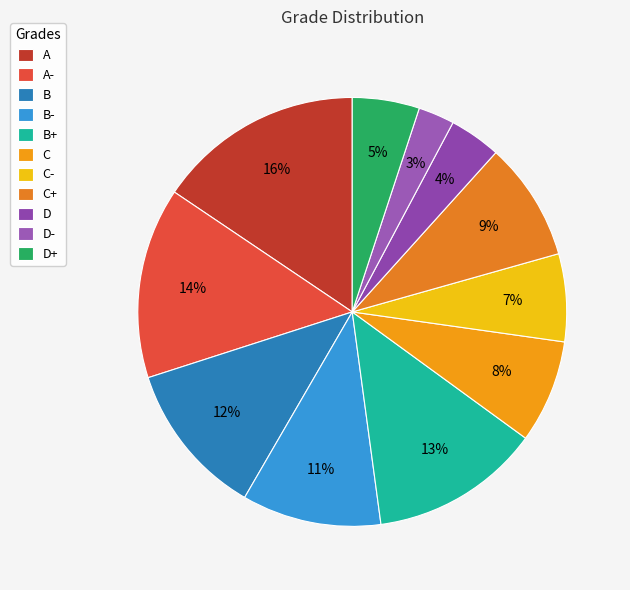

How many segments does this pie chart have?

11